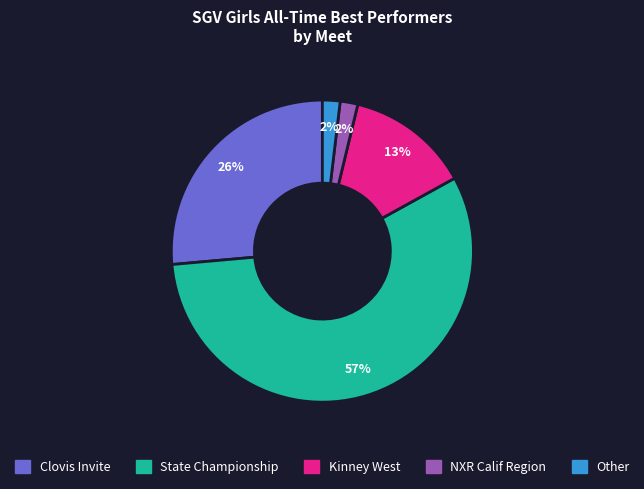

Count the number of slices in the pie.

5